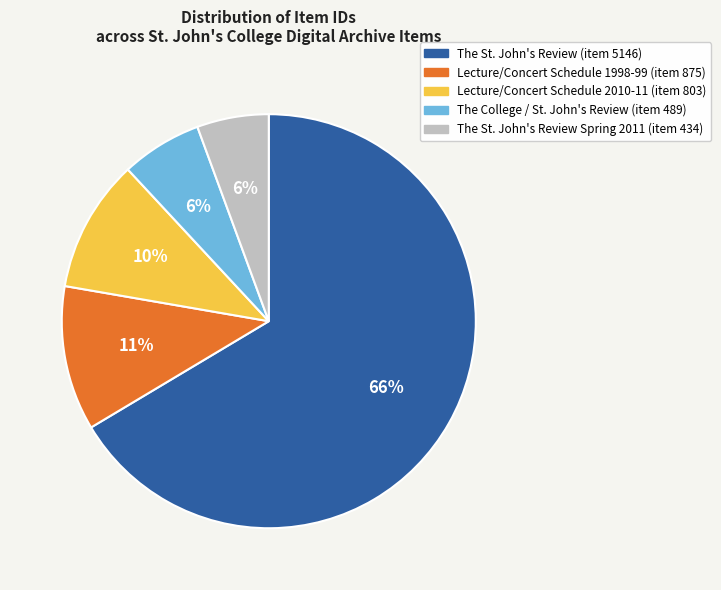

Is it true that Lecture/Concert Schedule 2010-11 (item 803) is 10% of the pie?

True